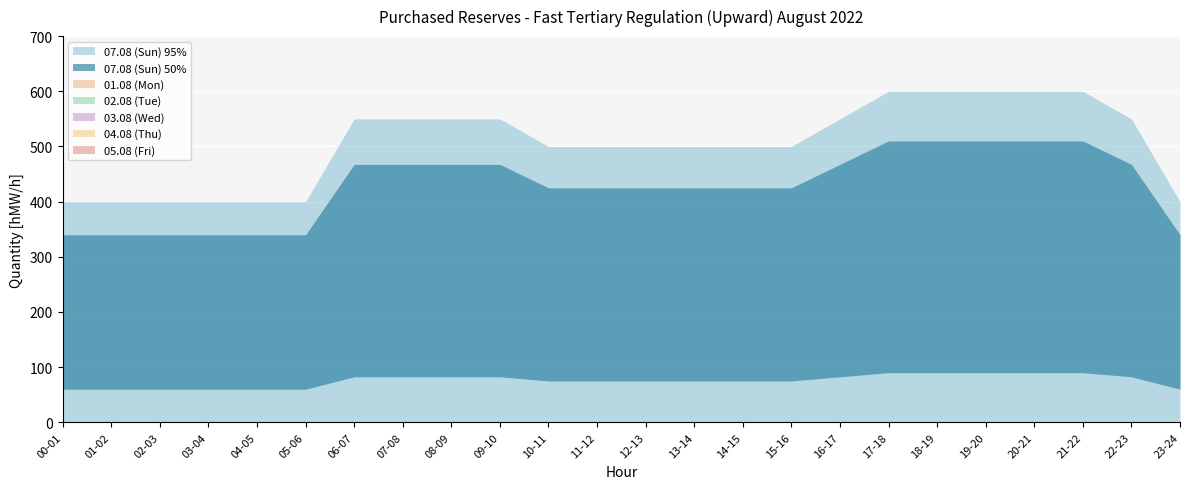

Which category has the highest value in the 02.08 (Tue) series?

00-01